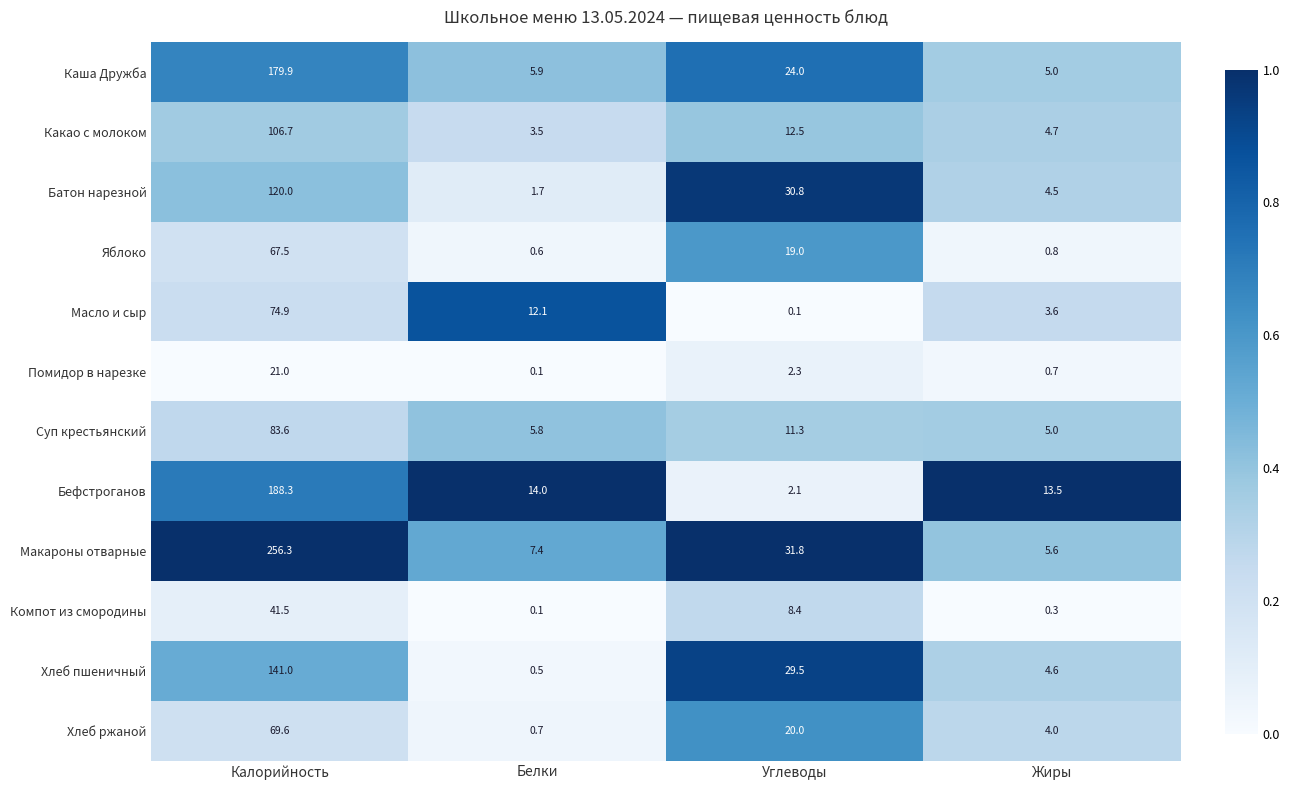

Which category has the highest value in the Масло и сыр series?

Калорийность